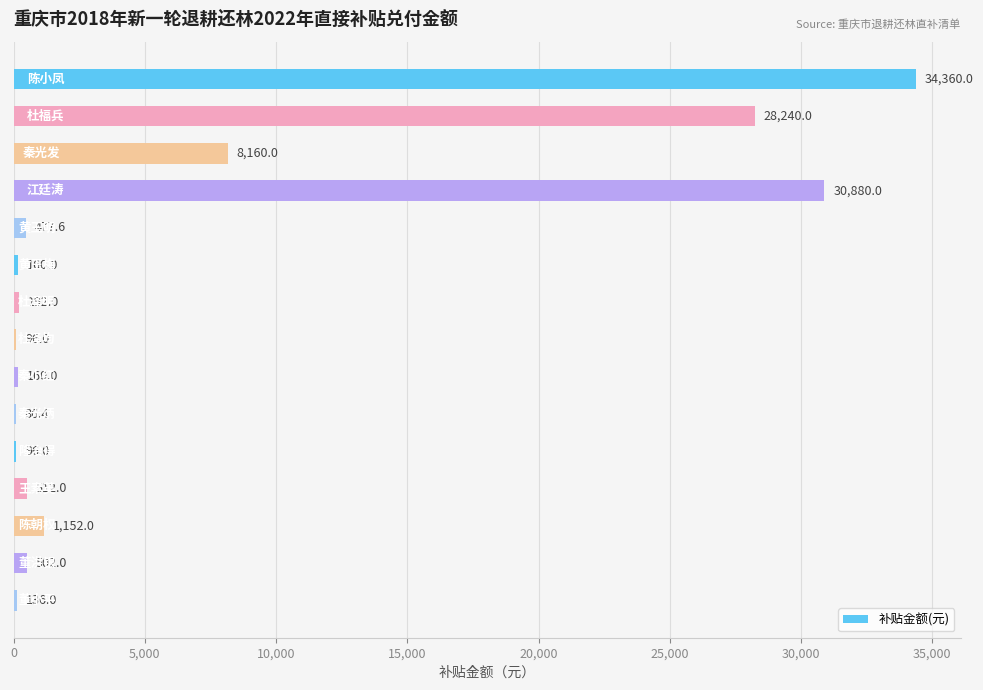

What is the maximum value shown in the chart?

34360.0